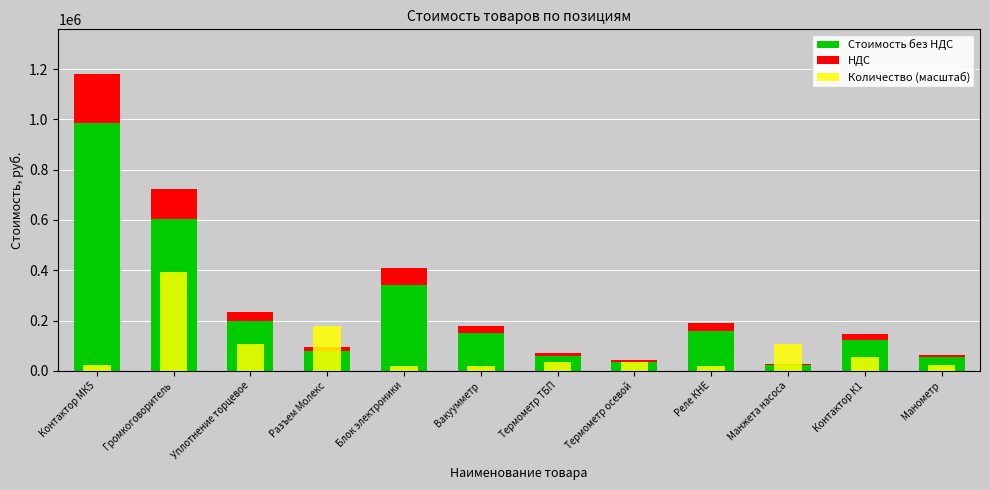

What is the difference between the maximum and minimum values in the НДС series?

192240.0